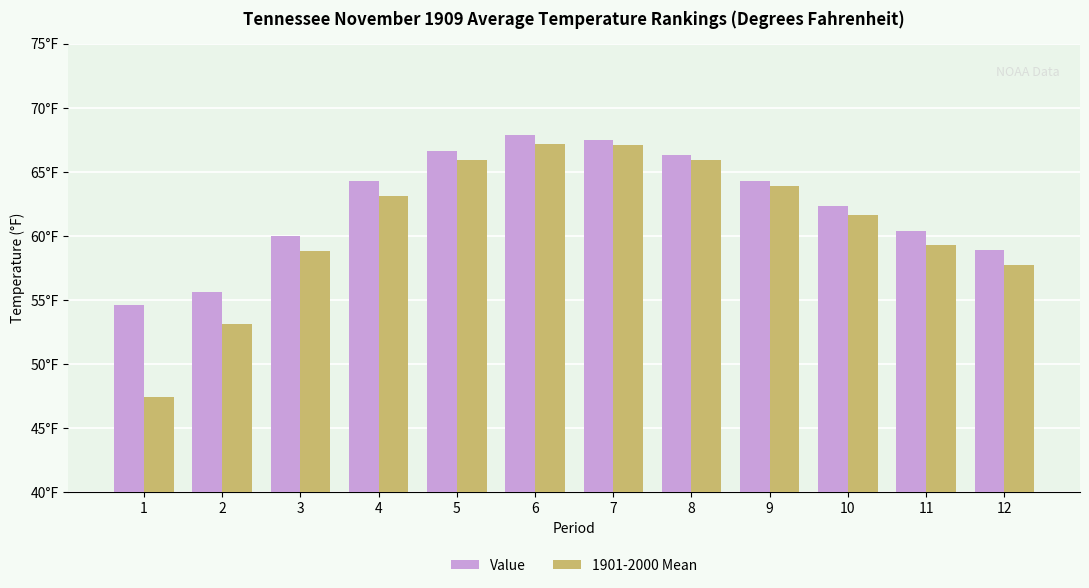

Does the chart contain any negative values?

No